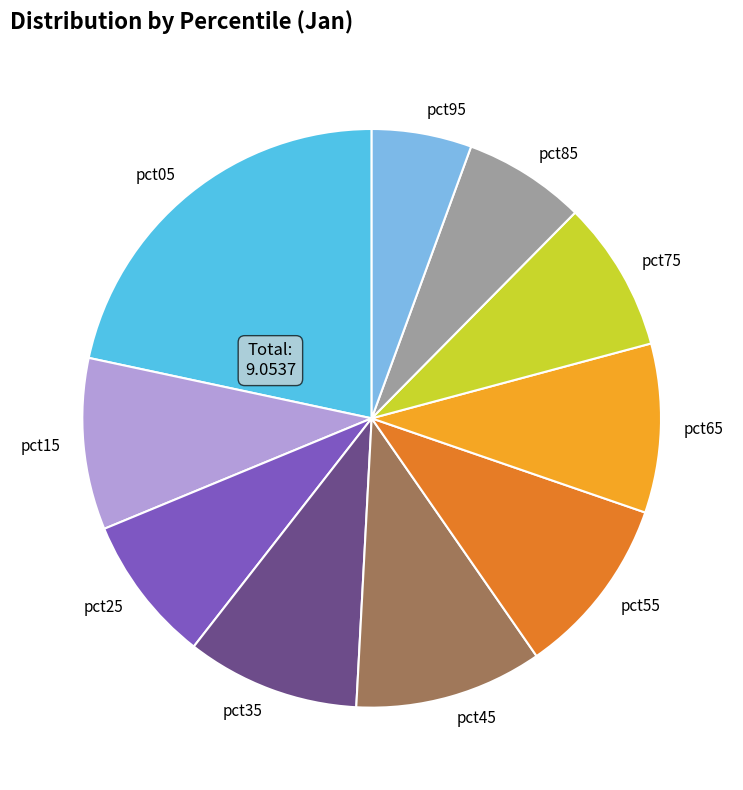

The pct45 slice represents 18% of the pie. True or false?

False